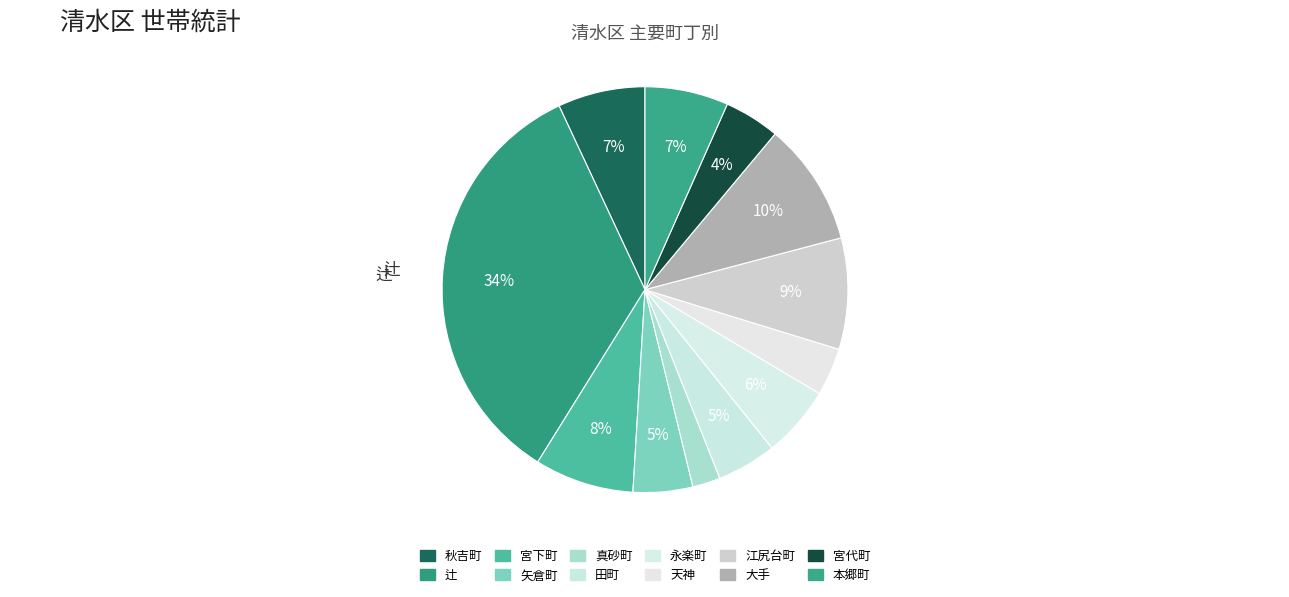

To the nearest percent, what is the difference between the largest and smallest slice percentages?

32%